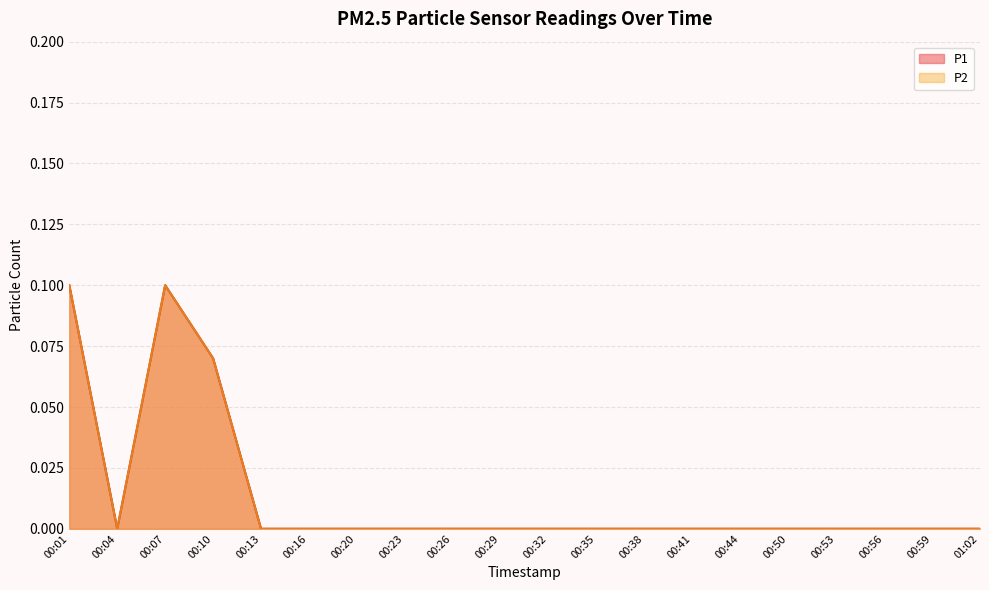

List the series in order of their peak value, lowest first.

P1, P2